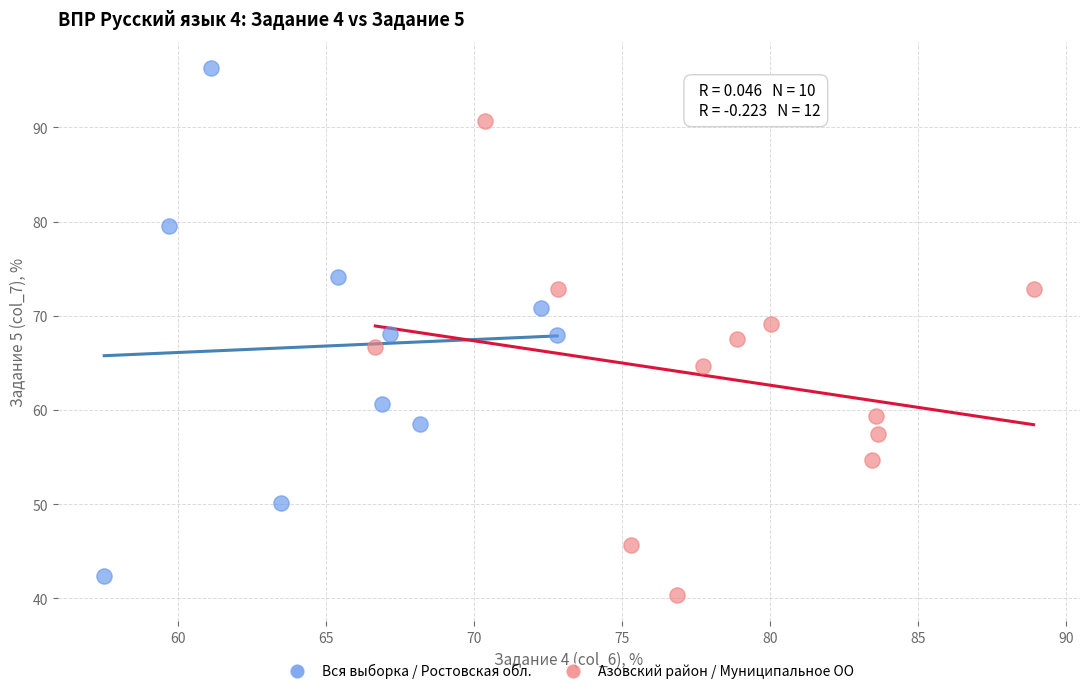

What are all the series names shown in the legend?

Вся выборка / Ростовская обл., Азовский район / Муниципальное ОО